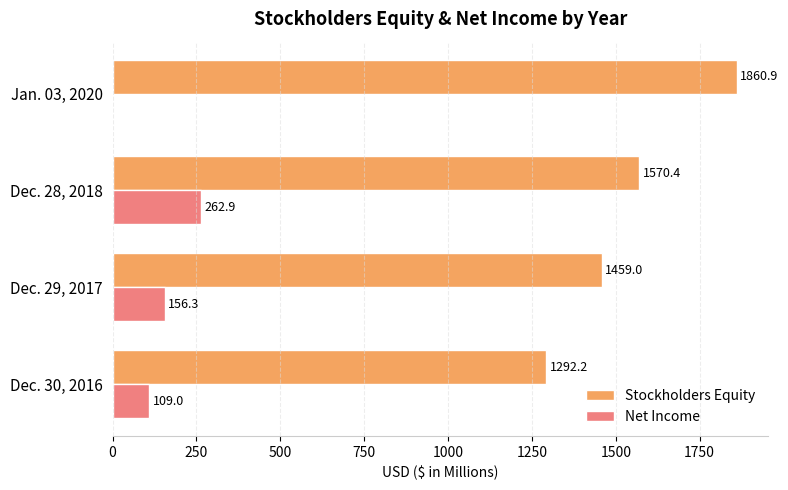

How many data points in Net Income are above 156?

2